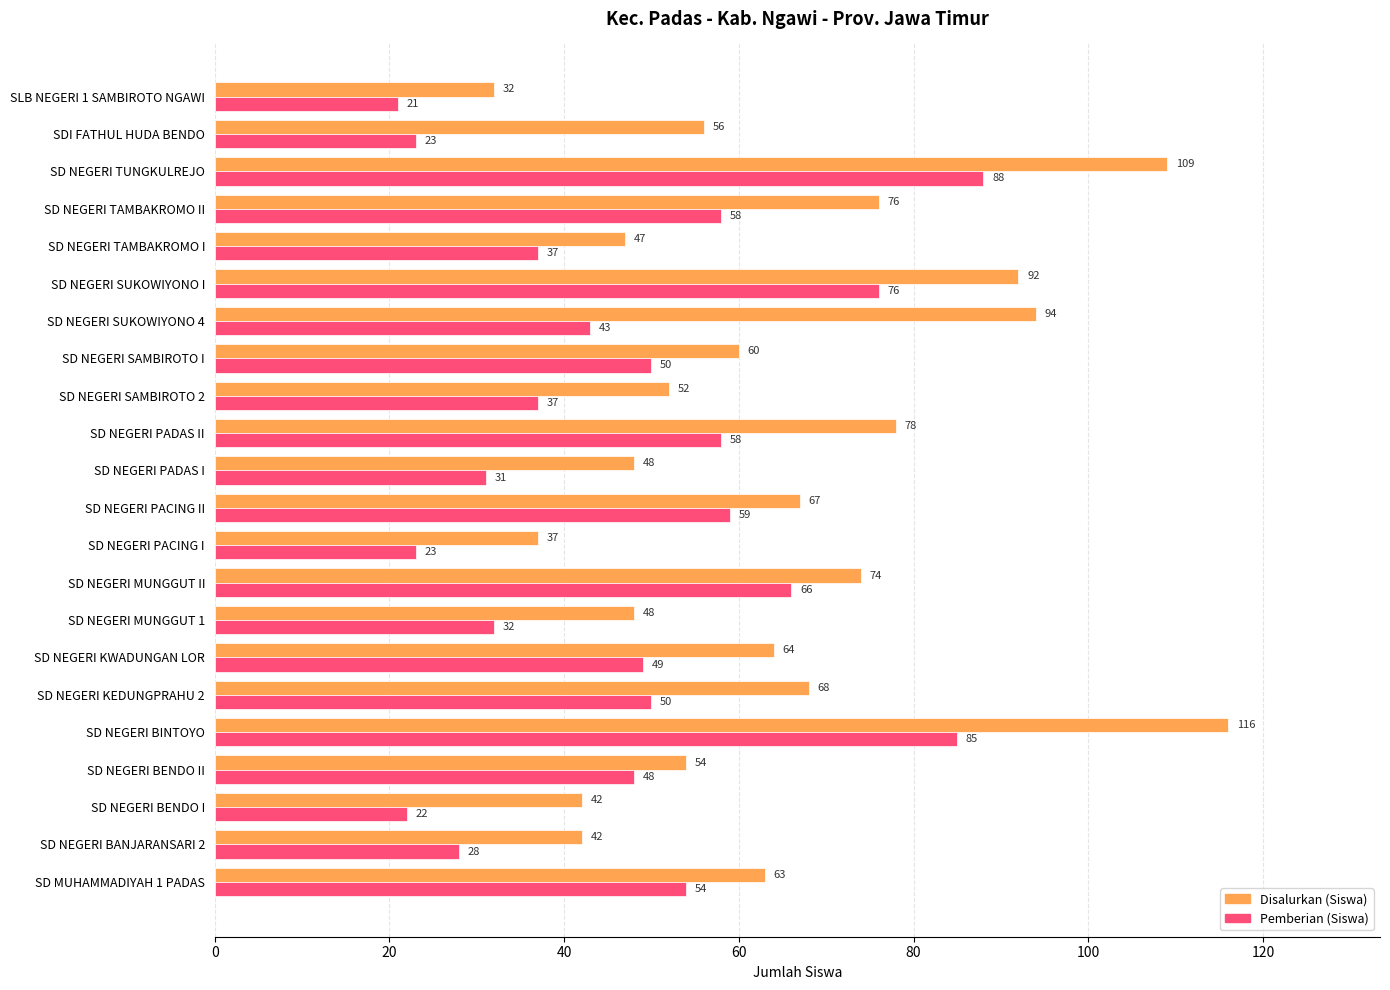

What is the total value across all series at SD NEGERI BANJARANSARI 2?

70